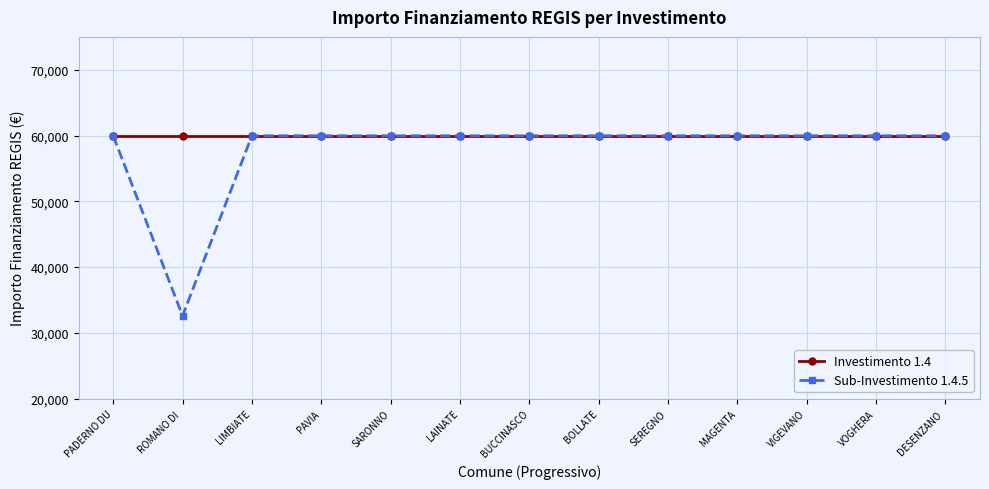

What is the label of the 6th point from the left?

LAINATE